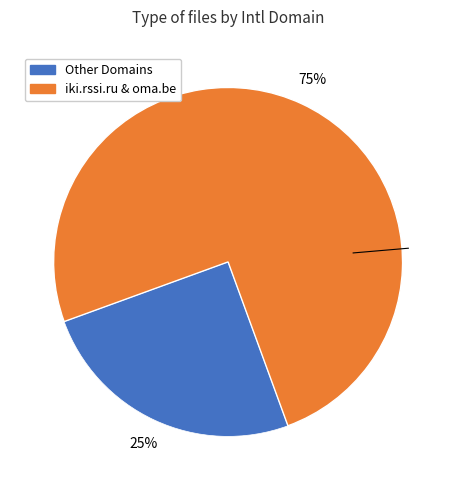

Is there any slice that represents more than half of the pie?

Yes